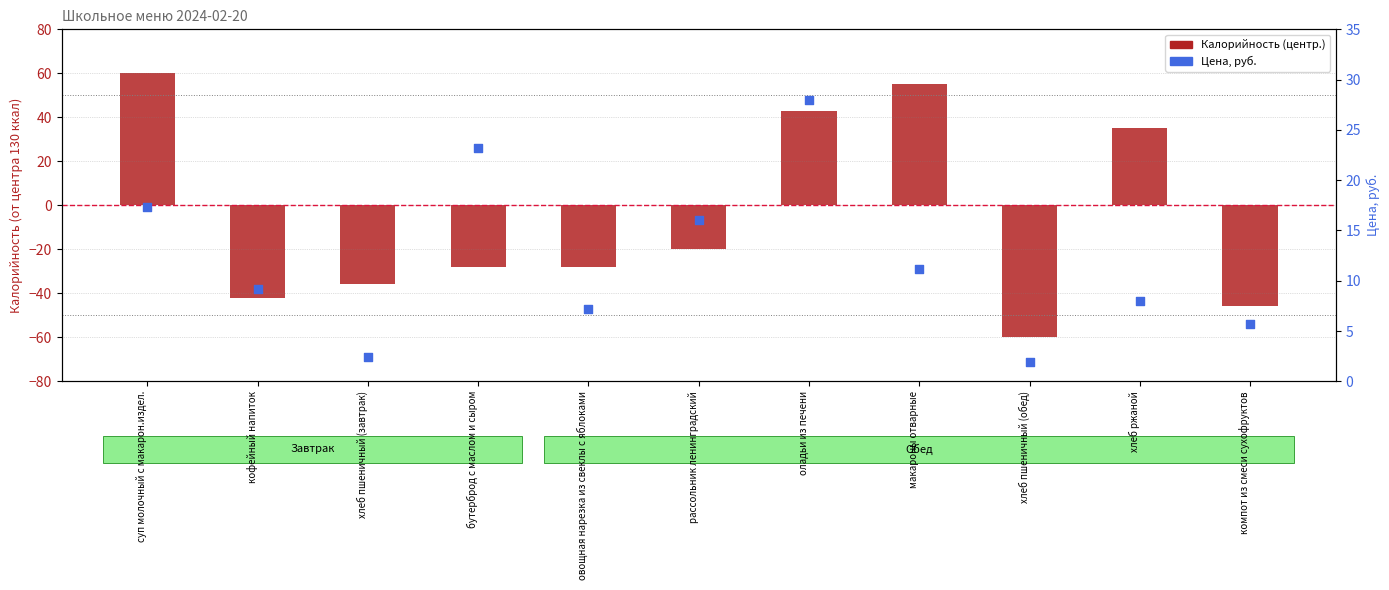

Which series has the largest total across all categories?

Цена, руб.